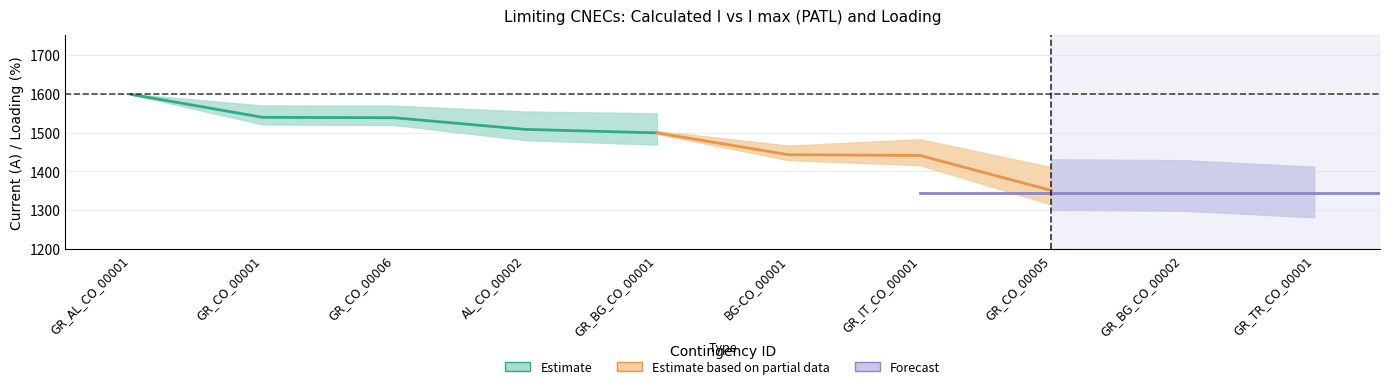

Reading right to left, extract all data points from this chart.

Calculated I (A): GR_TR_CO_00001=1332	GR_BG_CO_00002=1349	GR_CO_00005=1351	GR_IT_CO_00001=1441	BG-CO_00001=1443	GR_BG_CO_00001=1499	AL_CO_00002=1508	GR_CO_00006=1538	GR_CO_00001=1539	GR_AL_CO_00001=1598
I max (PATL): GR_TR_CO_00001=1600	GR_BG_CO_00002=1600	GR_CO_00005=1600	GR_IT_CO_00001=1600	BG-CO_00001=1600	GR_BG_CO_00001=1600	AL_CO_00002=1600	GR_CO_00006=1600	GR_CO_00001=1600	GR_AL_CO_00001=1600
Loading (%): GR_TR_CO_00001=83	GR_BG_CO_00002=84	GR_CO_00005=84	GR_IT_CO_00001=90	BG-CO_00001=90	GR_BG_CO_00001=94	AL_CO_00002=94	GR_CO_00006=96	GR_CO_00001=96	GR_AL_CO_00001=100